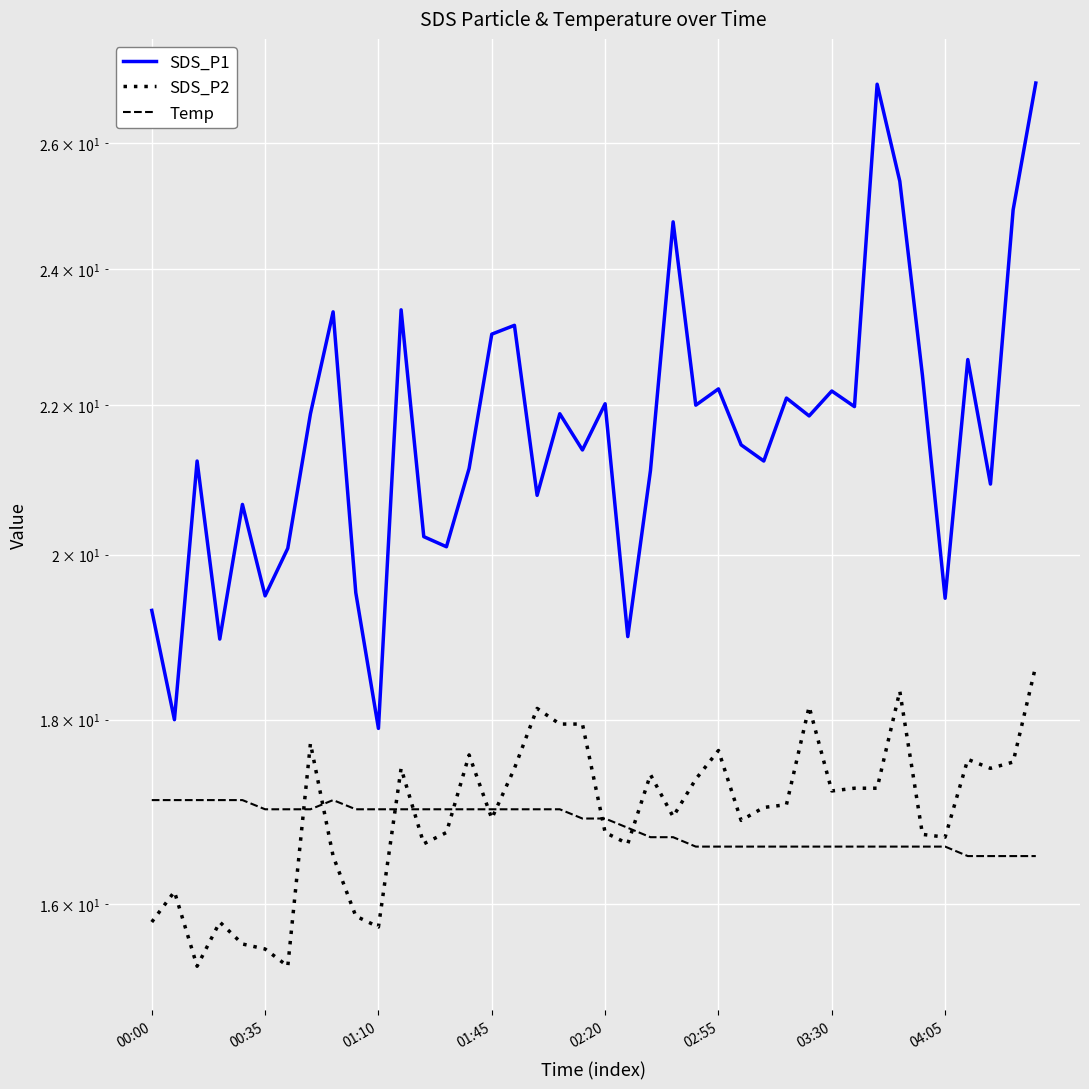

What is the difference between the maximum and minimum values in the SDS_P2 series?

3.2